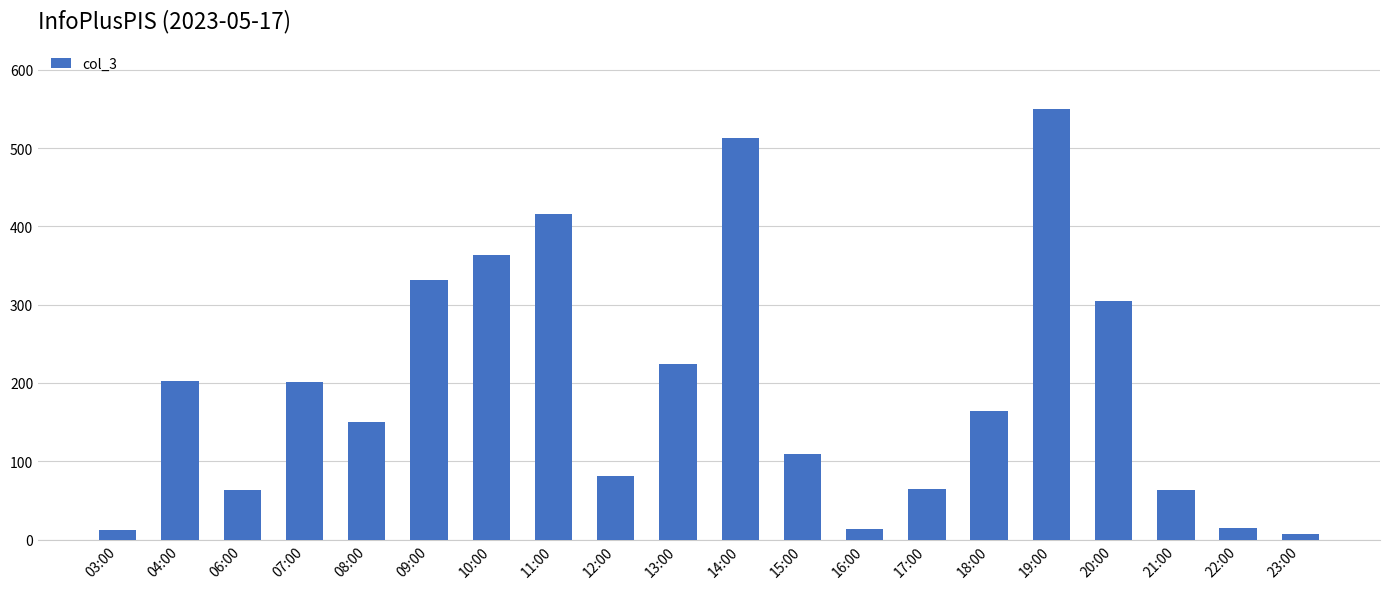

Count the number of data series in this chart.

1